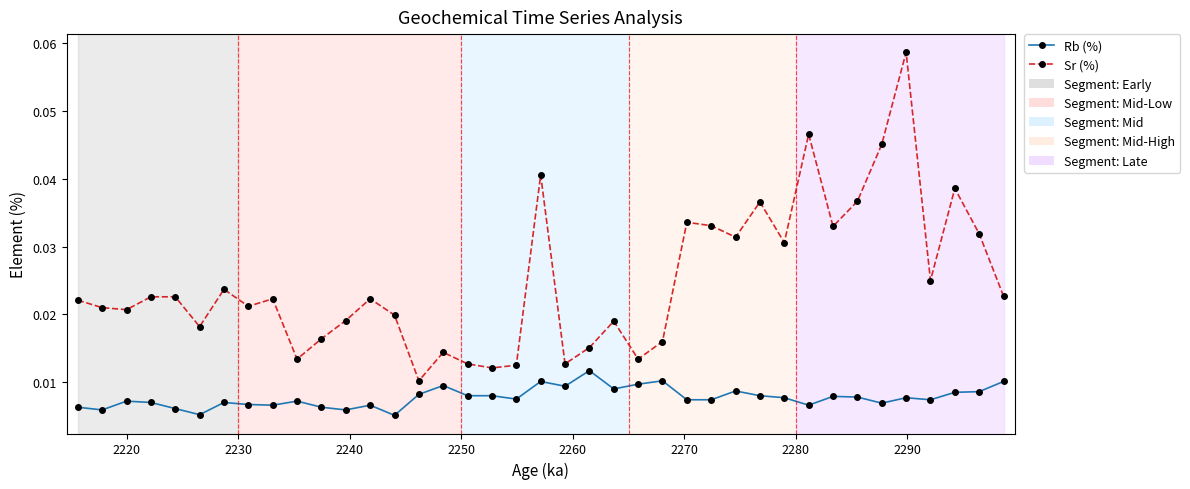

List the series in order of their peak value, lowest first.

Rb (%), Sr (%)